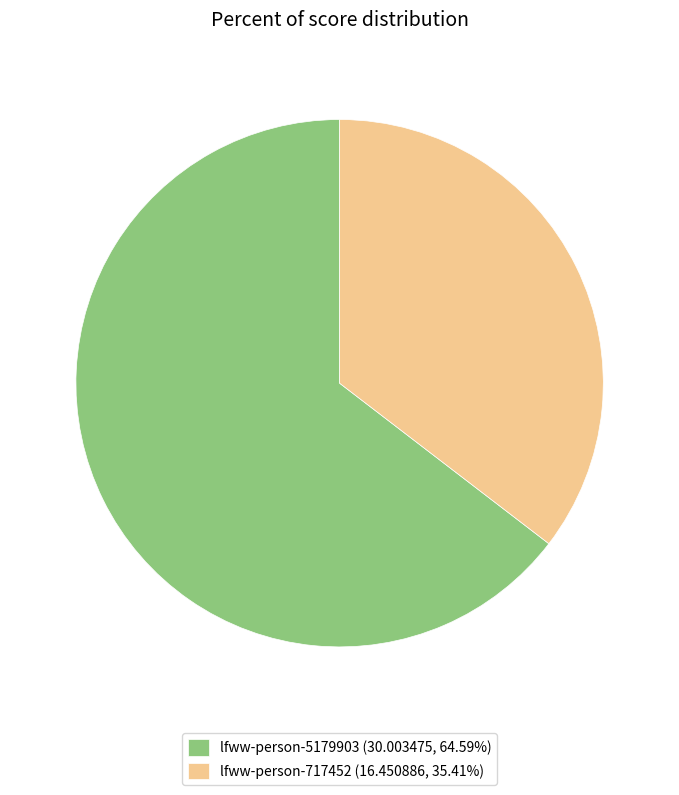

Which slice is the smallest?

lfww-person-717452